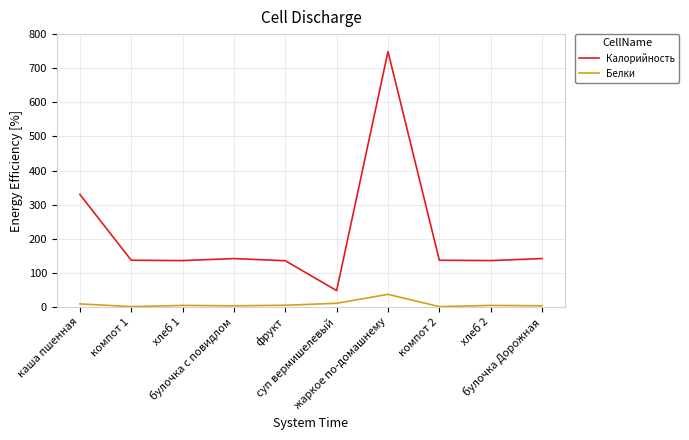

What are all the series names shown in the legend?

Калорийность, Белки